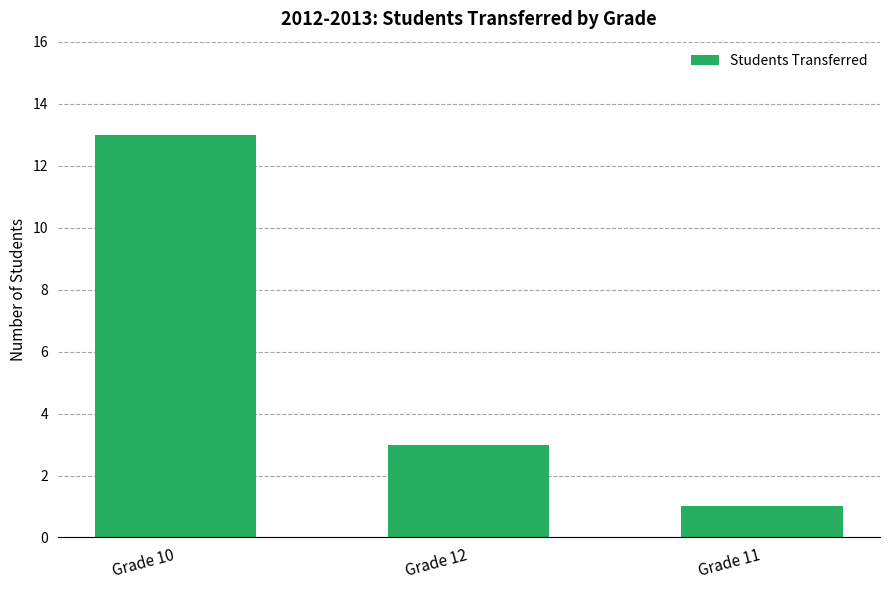

What is the label of the 1st bar from the left?

Grade 10